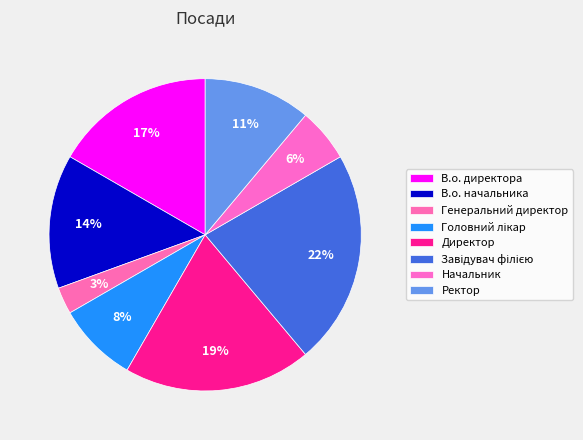

Count the number of slices in the pie.

8